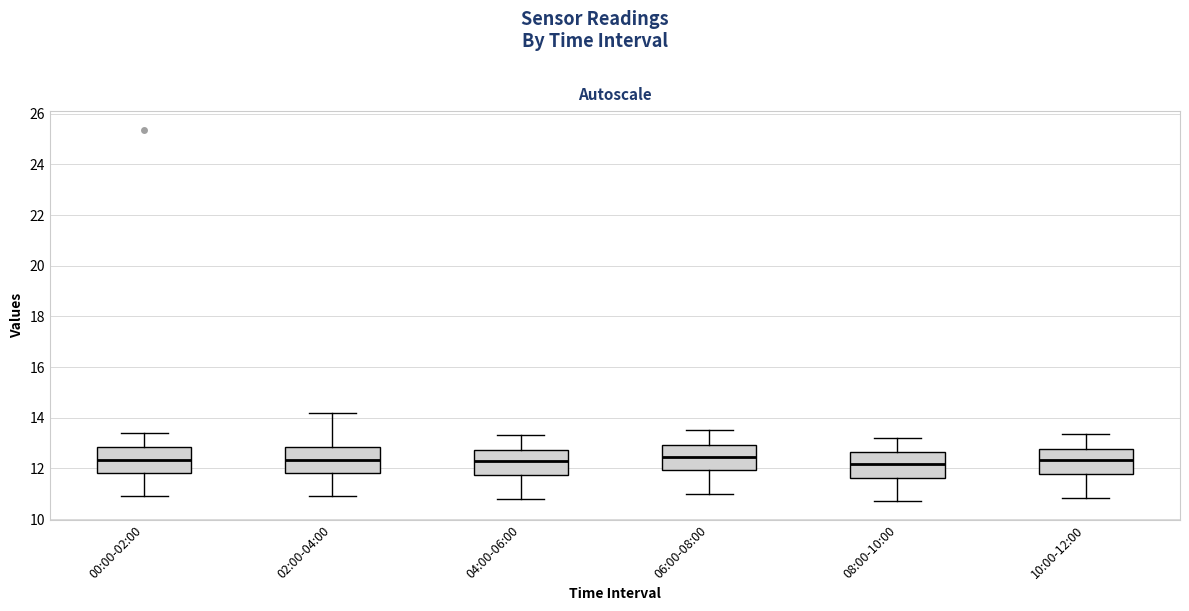

Where is the lower edge of the box for 04:00-06:00 on the y-axis? The values are not printed on the chart, so give them approximately, as read against the axis.

11.8